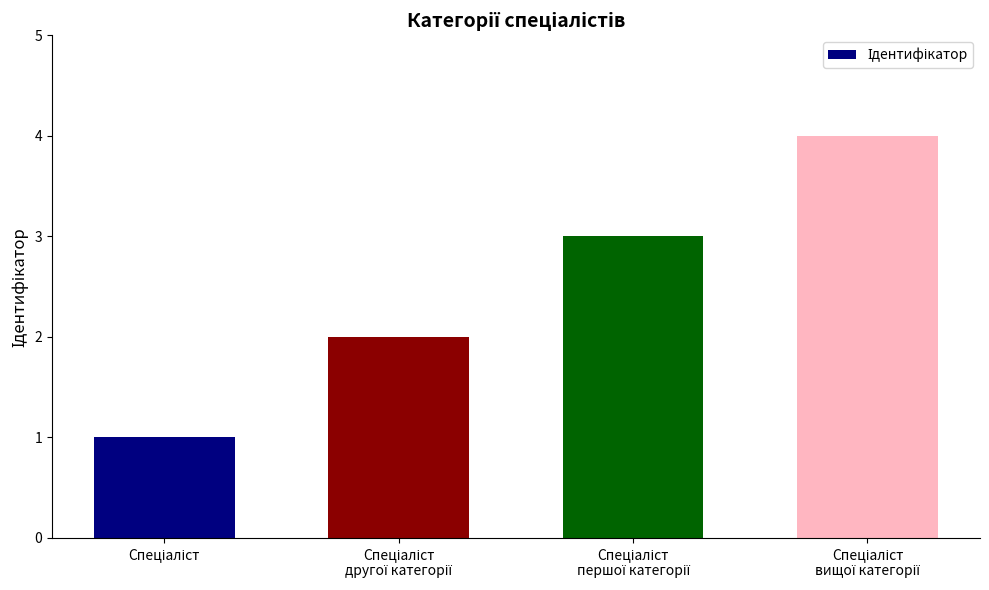

What is the sum of all values?

10